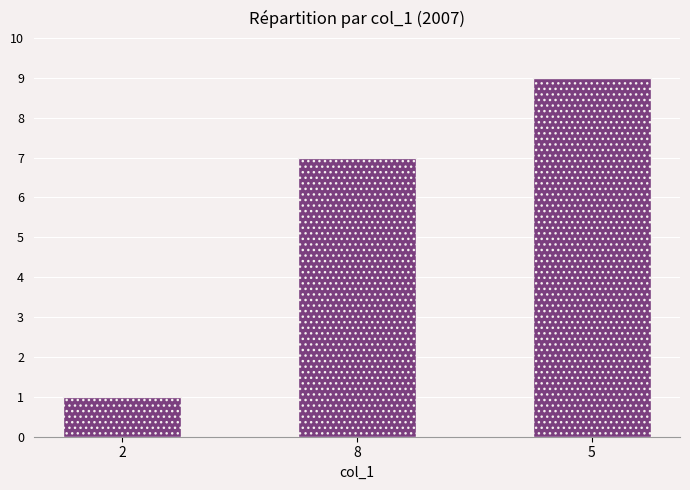

Approximately how many times larger is the value at 2 compared to 8?

0.1